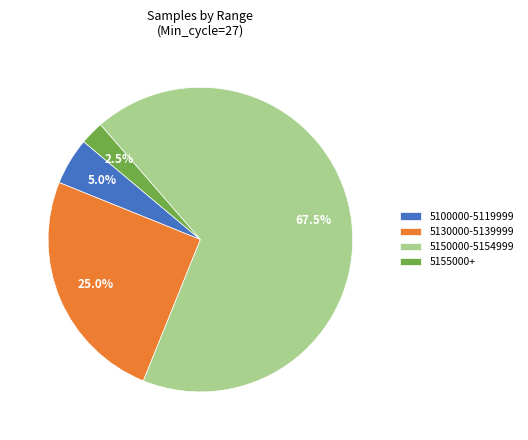

Is the sum of 5150000-5154999 and 5155000+ greater than half?

Yes